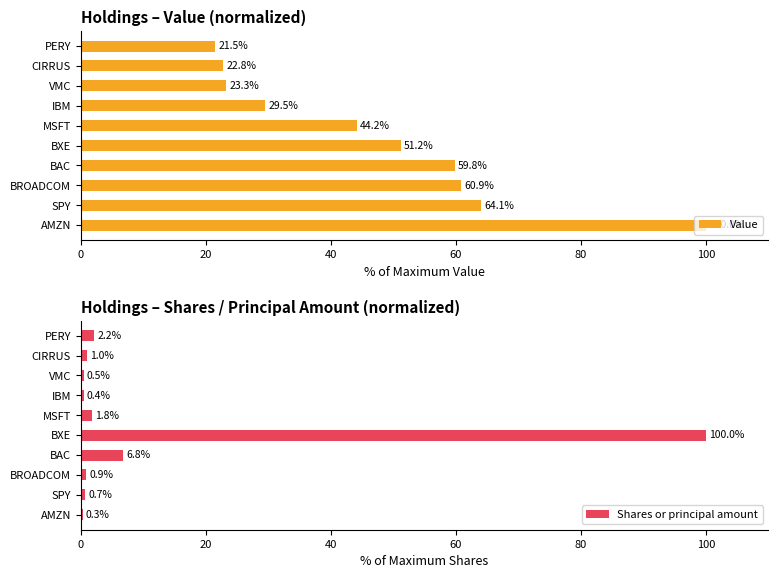

Reading left to right, transcribe all the data shown in this chart.

Value: 100.0	64.1	60.9	59.8	51.2	44.2	29.5	23.3	22.8	21.5
Shares or principal amount: 0.3	0.7	0.9	6.8	100.0	1.8	0.4	0.5	1.0	2.2